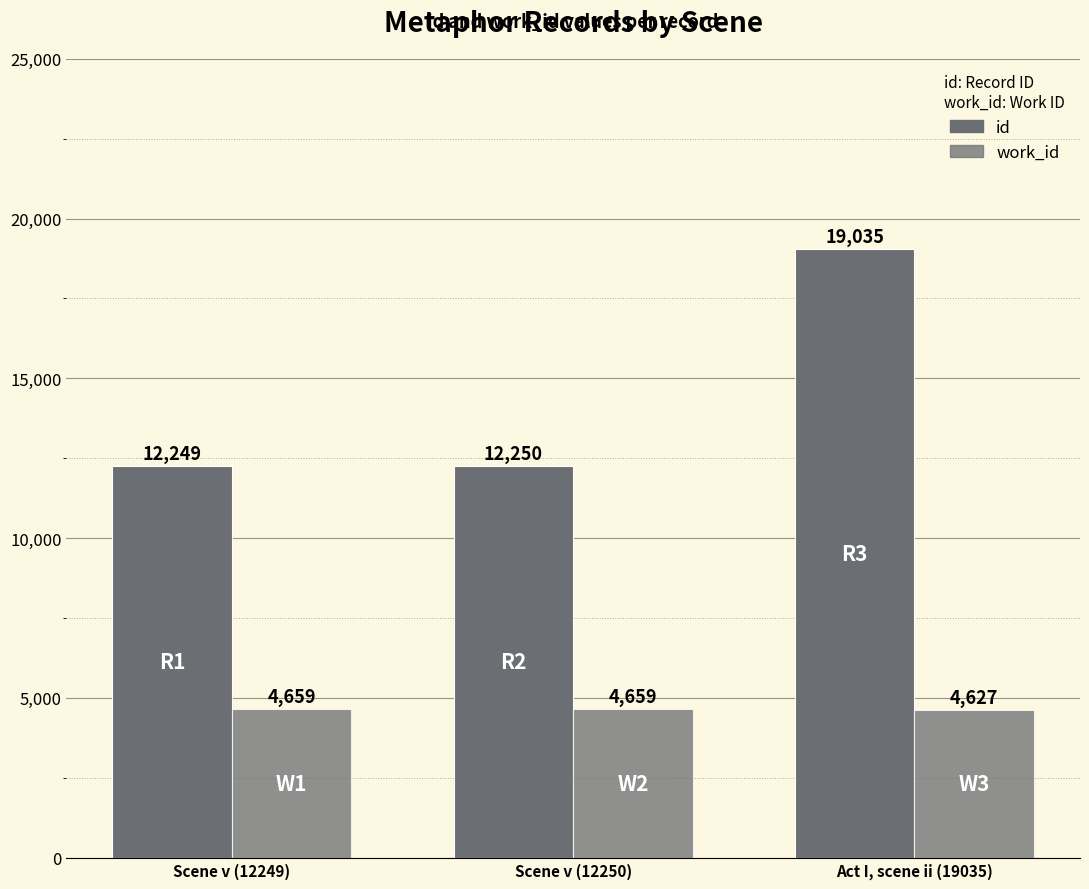

Between Scene v (12250) and Scene v (12249), which is larger?

Scene v (12250)